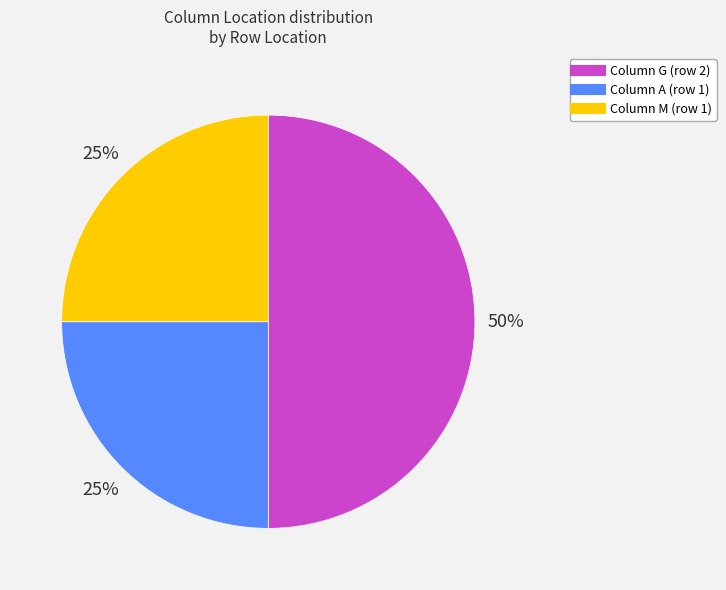

To the nearest percent, what is the average slice percentage?

33%